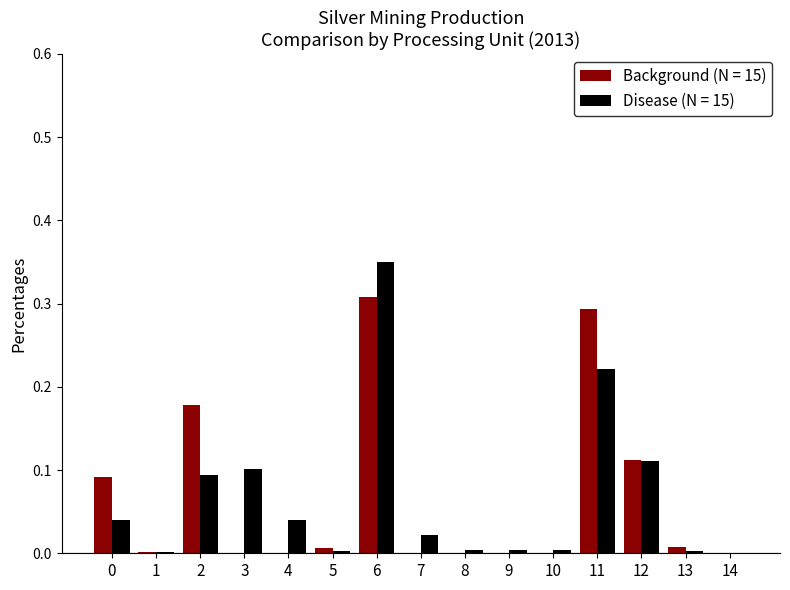

The value of Background (N = 15) at 8 is -0.2. True or false?

False